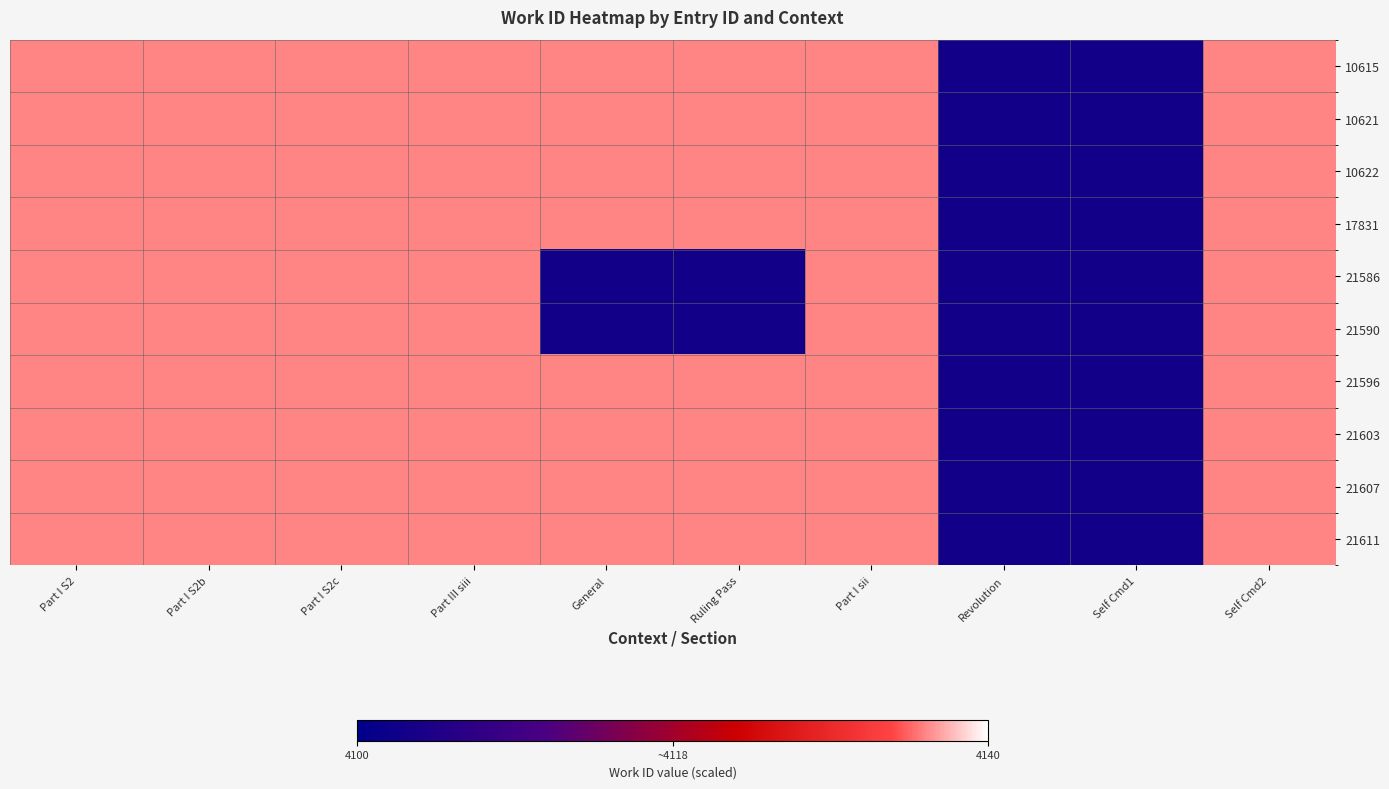

Which series has the largest total across all categories?

10615